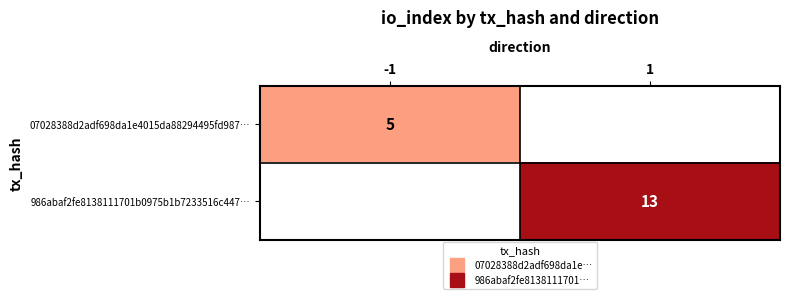

Rank the categories by 07028388d2adf698da1e4015da88294495fd987… value from highest to lowest.

-1, 1